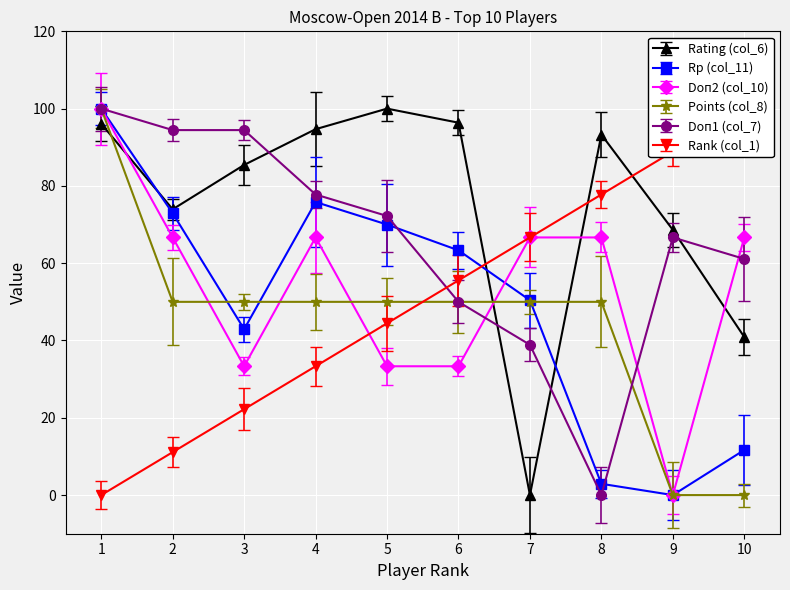

What is the sum of all Doп2 (col_10) values?

533.3